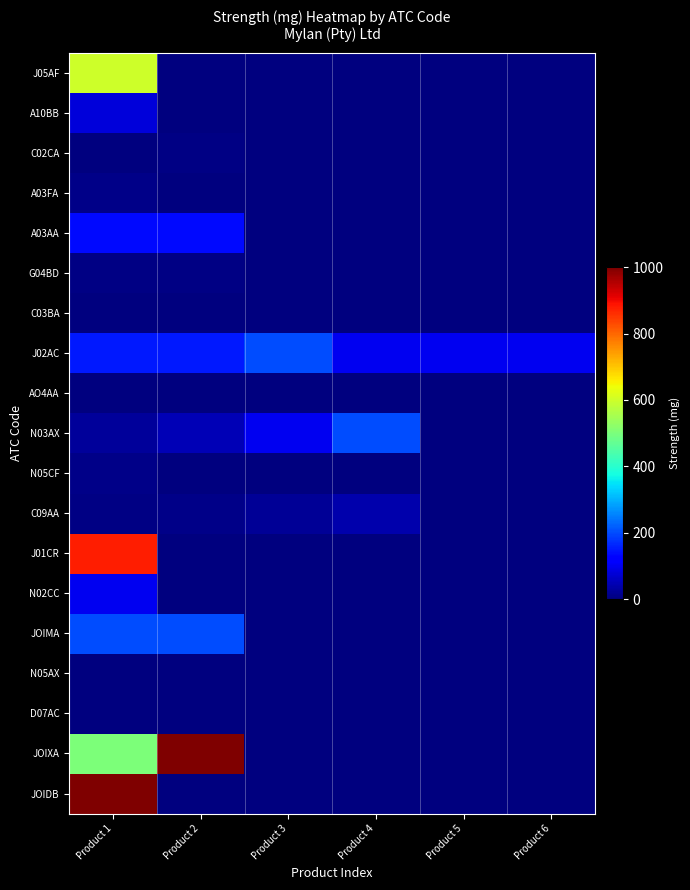

What is the total value across all series at Product 4?

340.0